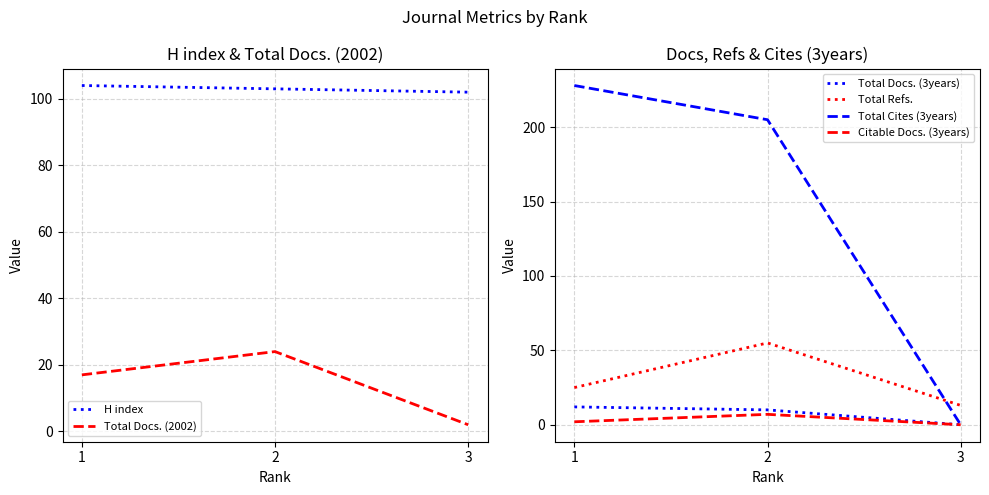

What are all the series names shown in the legend?

H index, Total Docs. (2002), Total Docs. (3years), Total Refs., Total Cites (3years), Citable Docs. (3years)